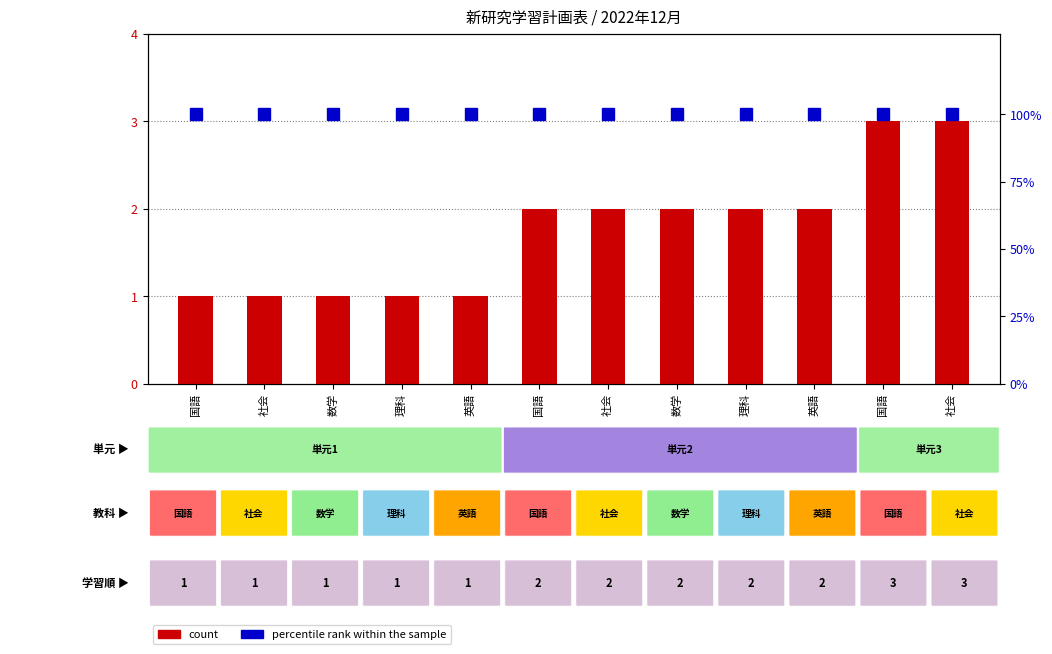

What is the total value across all series at 社会?

101